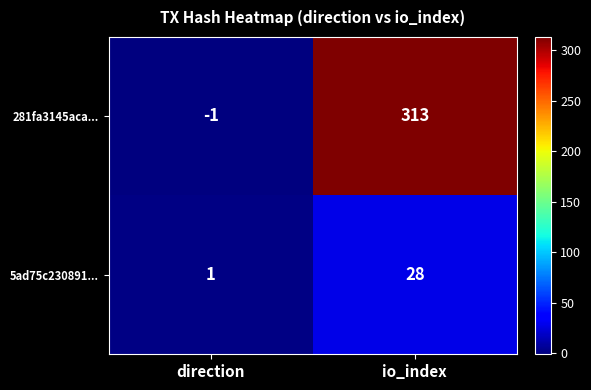

Which series has the widest spread of values?

281fa3145aca...